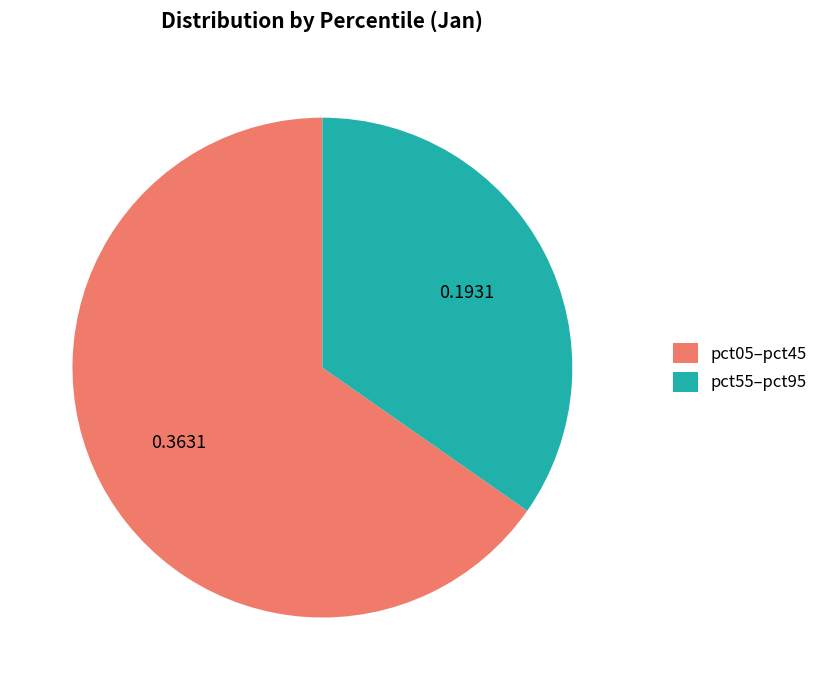

Is the sum of pct55–pct95 and pct05–pct45 greater than half?

Yes